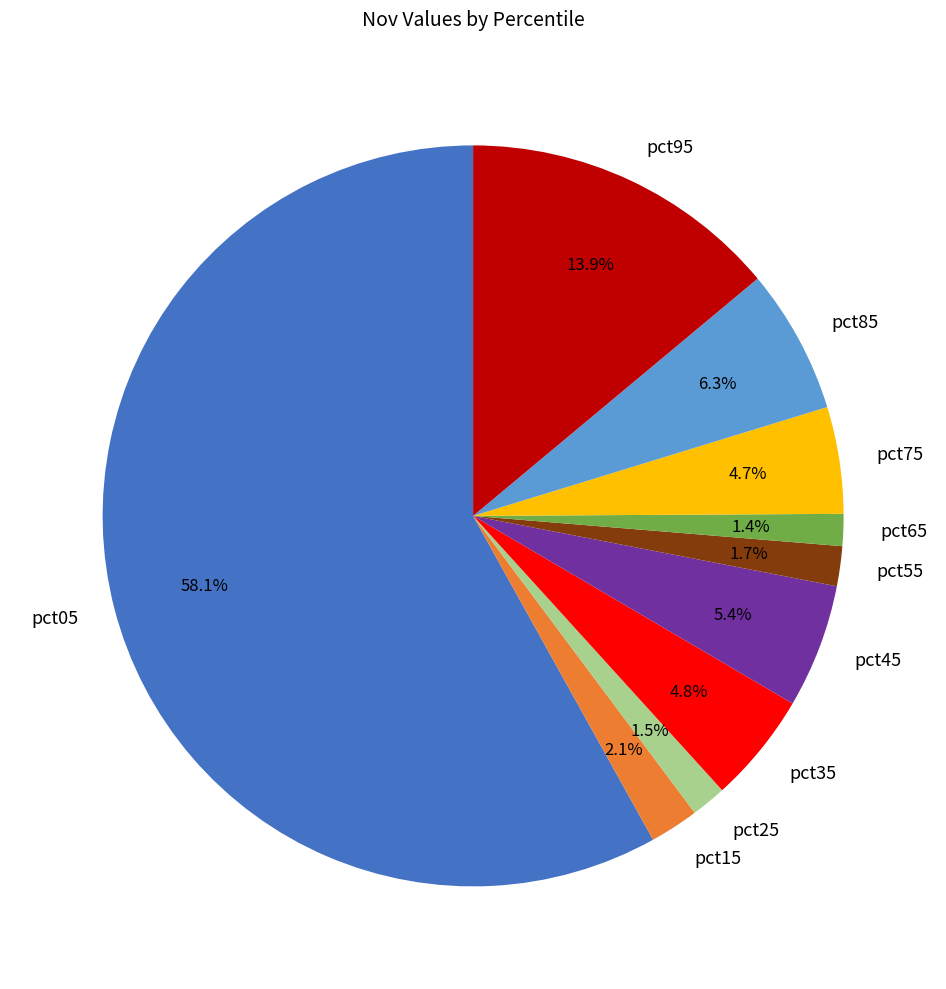

What is the total percentage of pct75 and pct95?

18.6%